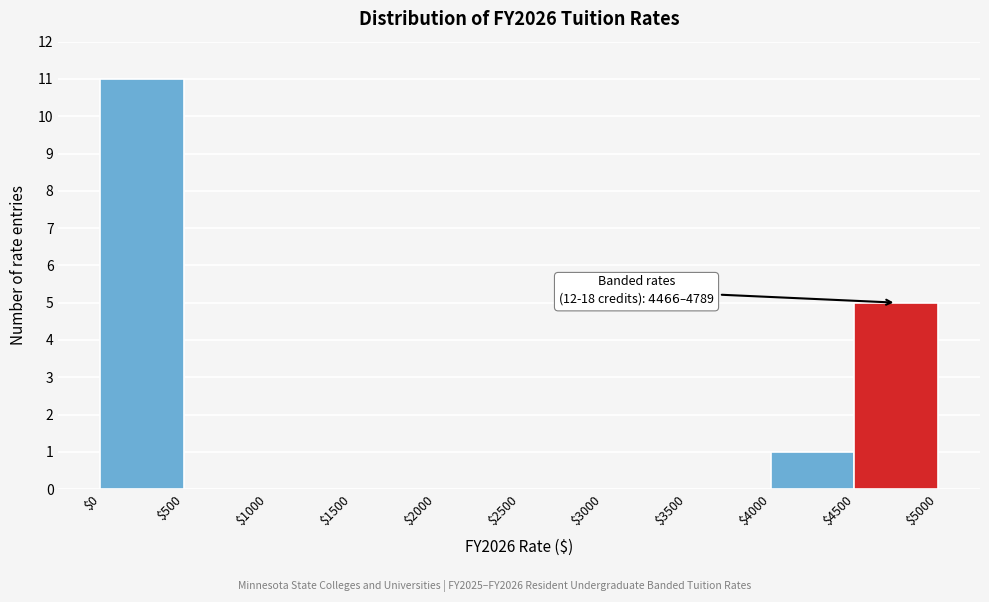

Which range on the x-axis has the tallest bar?

$0 to $500